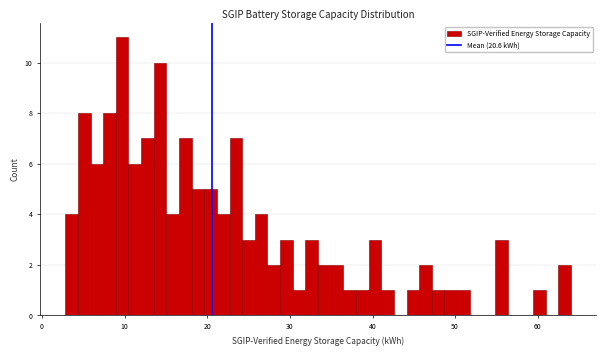

Around what value on the x-axis is the tallest bar? Give the approximate position of its centre, as read against the axis.

10